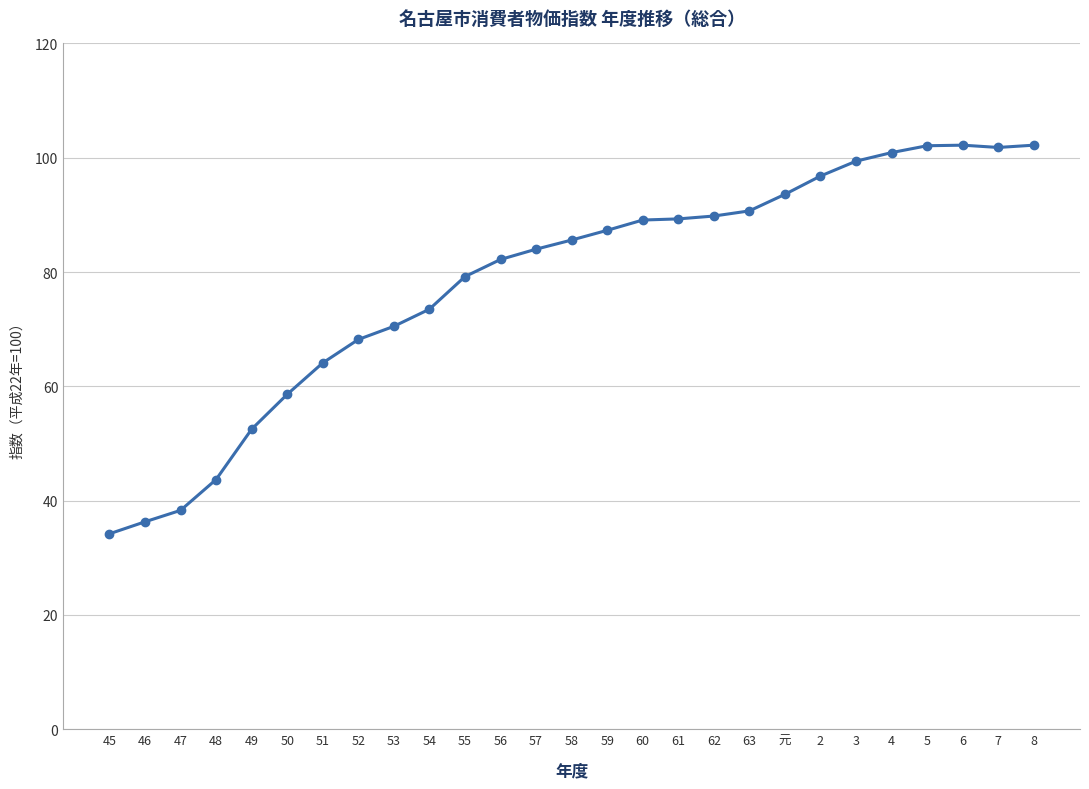

What is the label of the 20th point from the right?

52